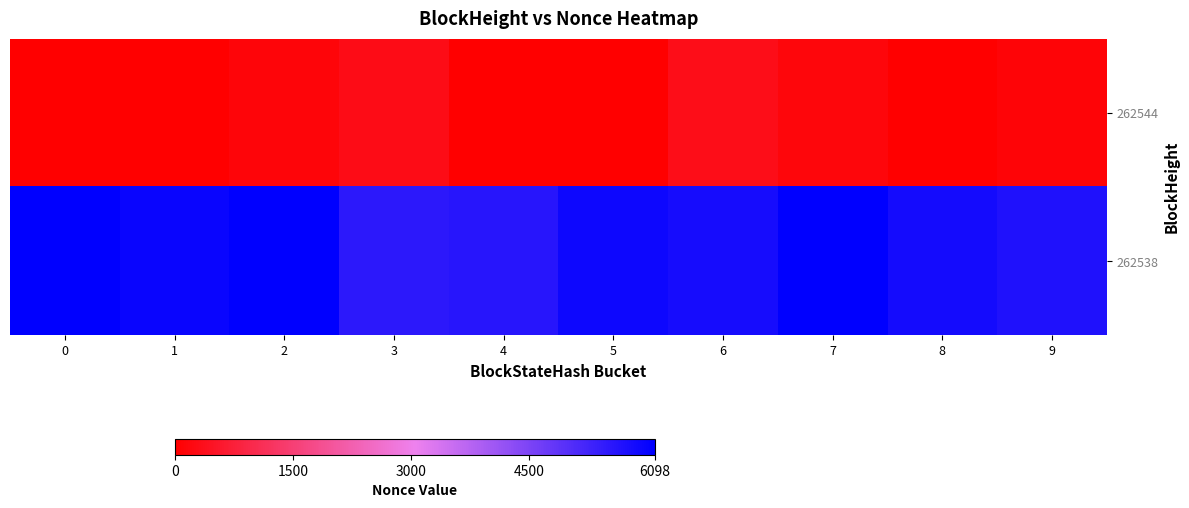

Which series has the largest total across all categories?

262538